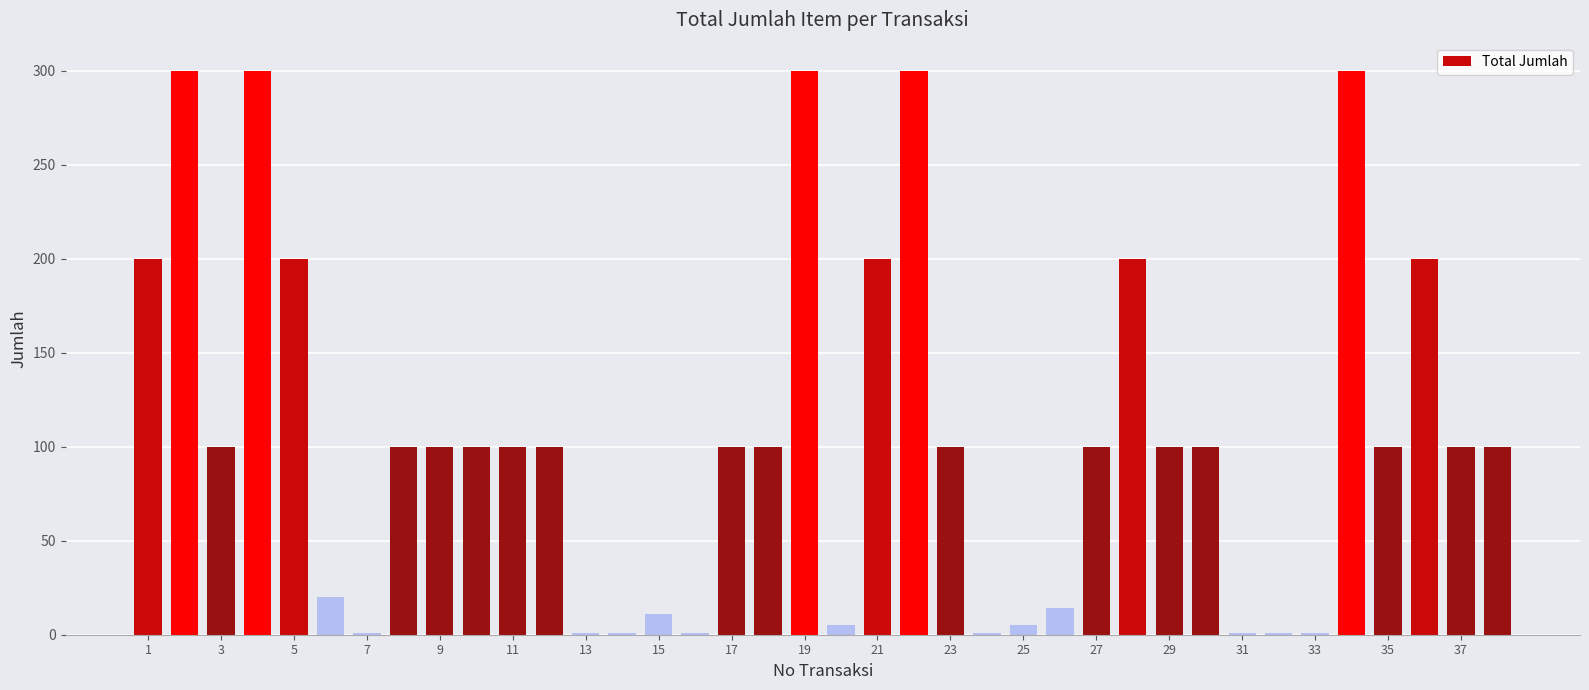

What is the difference between the maximum and minimum values?

299